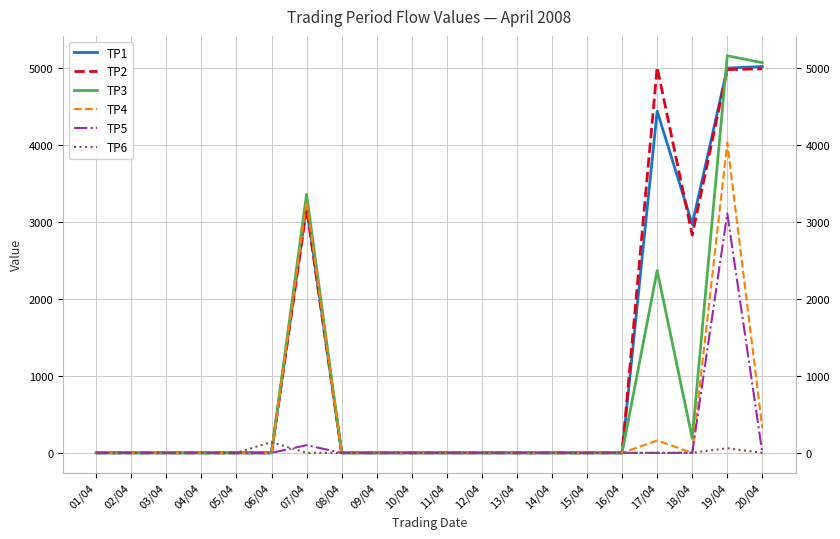

Is it true that TP1 equals 1986 at 20/04?

False